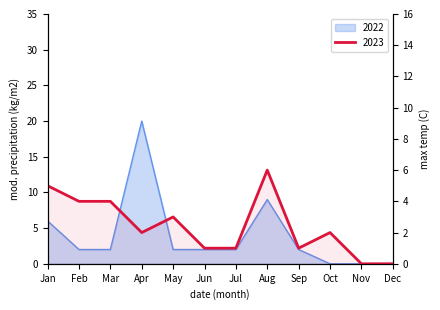

List the series in order of their peak value, lowest first.

2023, 2022